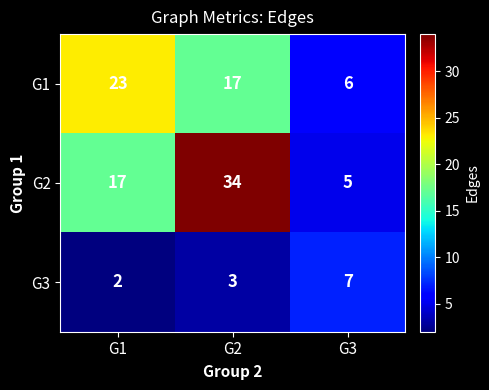

Count the G3 values in the range 2 to 7.

3